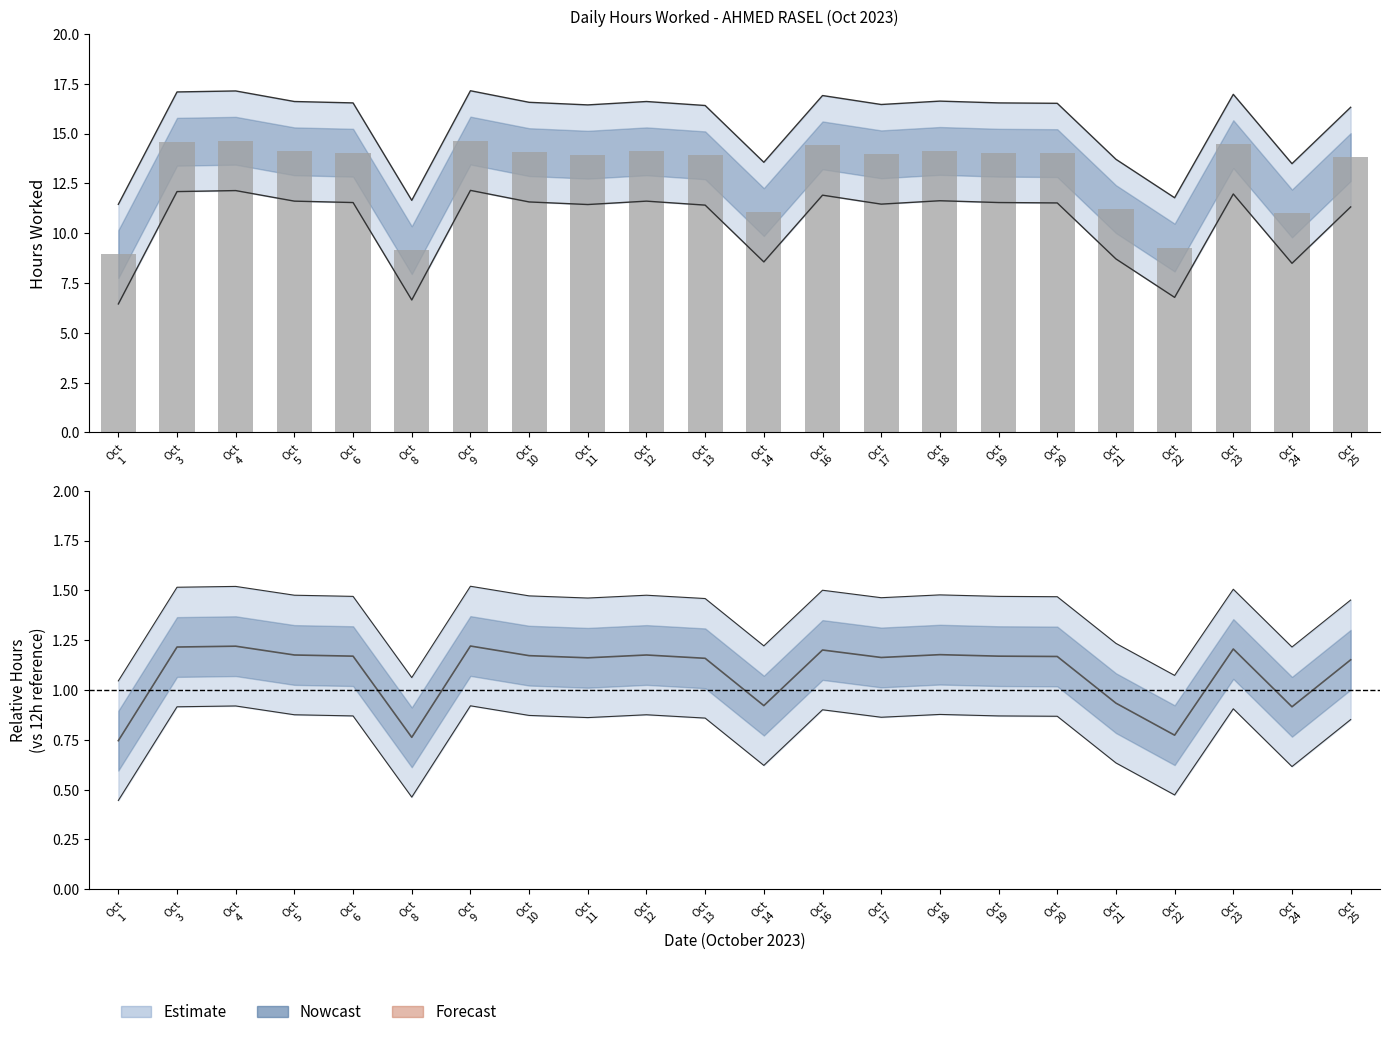

Which category has the highest value across all series?

Oct 9